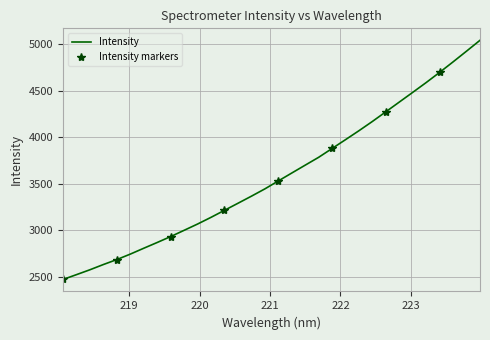

What is the sum of the values at 220.9264 and 218.442?

6022.7